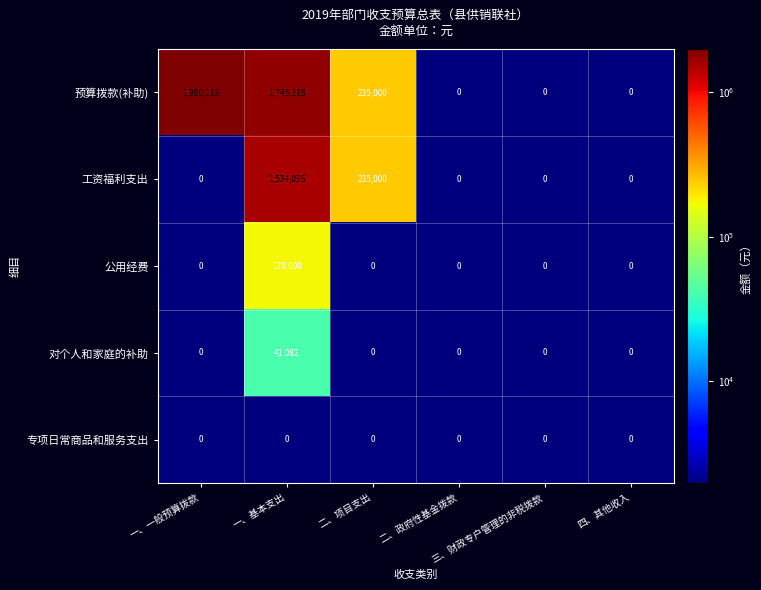

What is the maximum value shown in the chart?

1980118